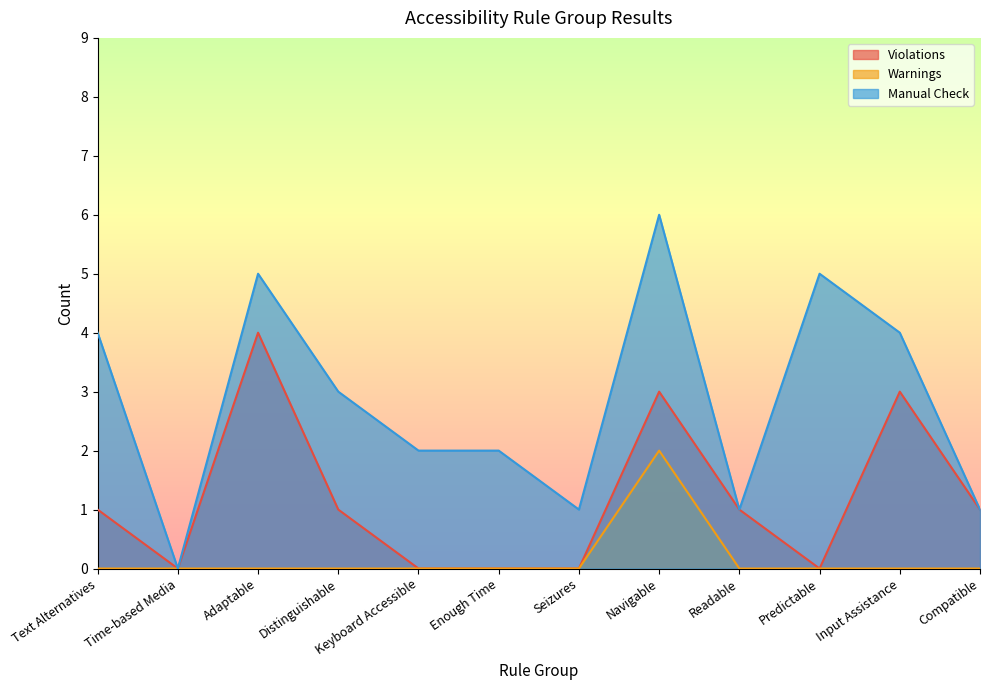

What are all the series names shown in the legend?

Violations, Warnings, Manual Check